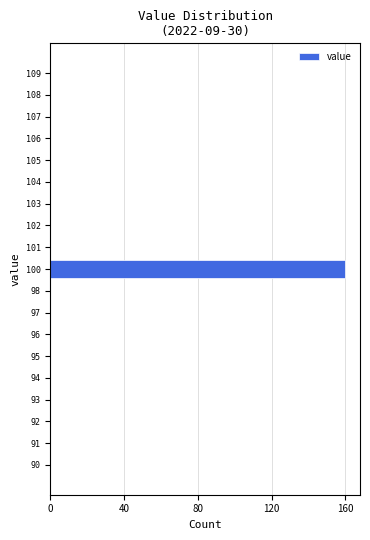

Reading bottom to top, extract all data points from this chart.

90=0	91=0	92=0	93=0	94=0	95=0	96=0	97=0	98=0	100=160	101=0	102=0	103=0	104=0	105=0	106=0	107=0	108=0	109=0